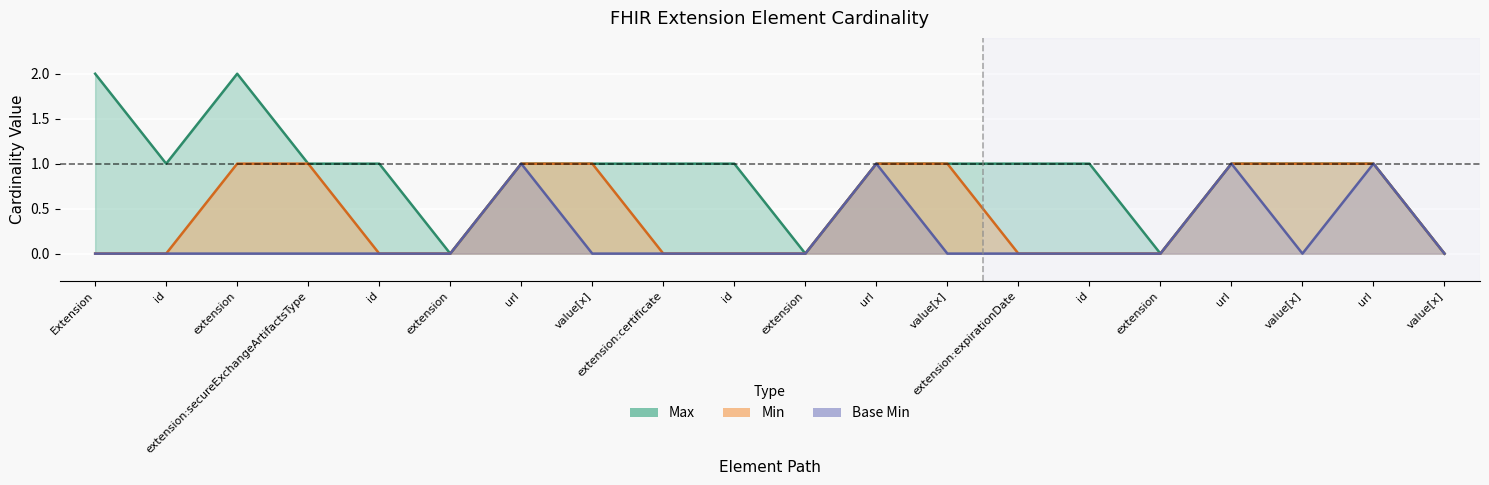

True or false: Min has more than 0 interior local peaks.

False